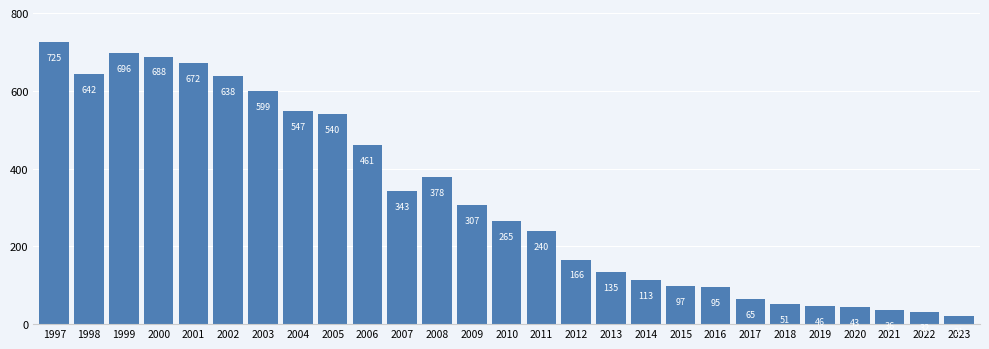

Which category has the lowest value across all series?

2023